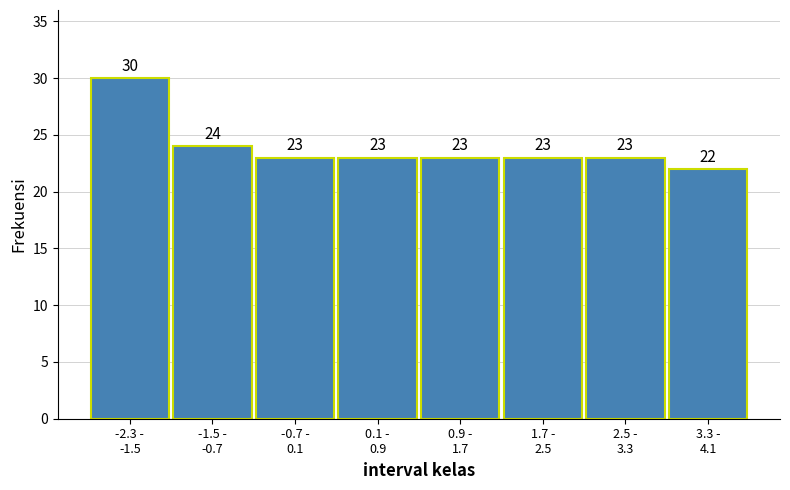

Reading left to right, transcribe all the data shown in this chart.

30	24	23	23	23	23	23	22